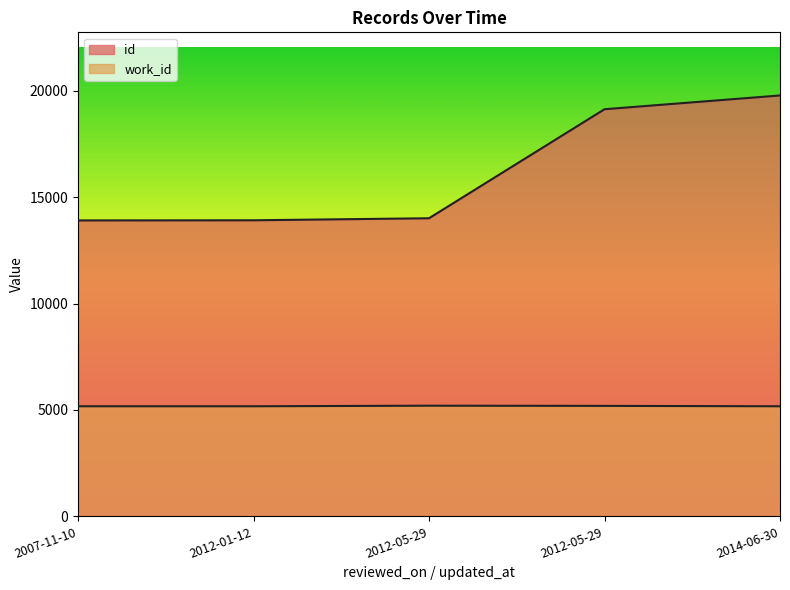

What is the label of the 1st point from the right?

2014-06-30